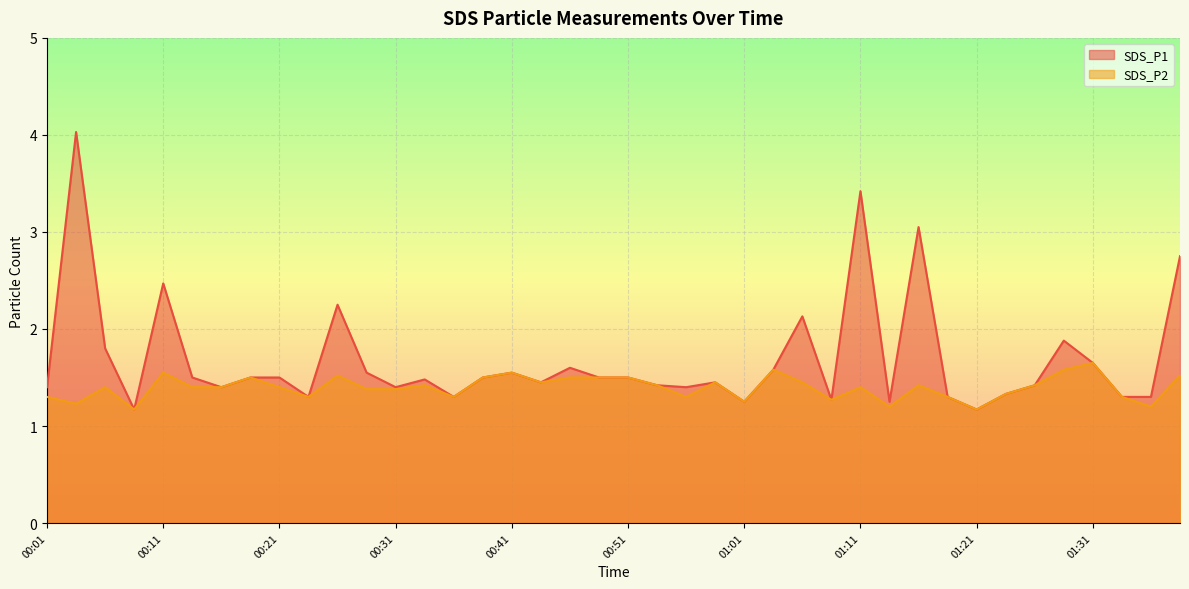

What is the average value of the SDS_P2 series?

1.4